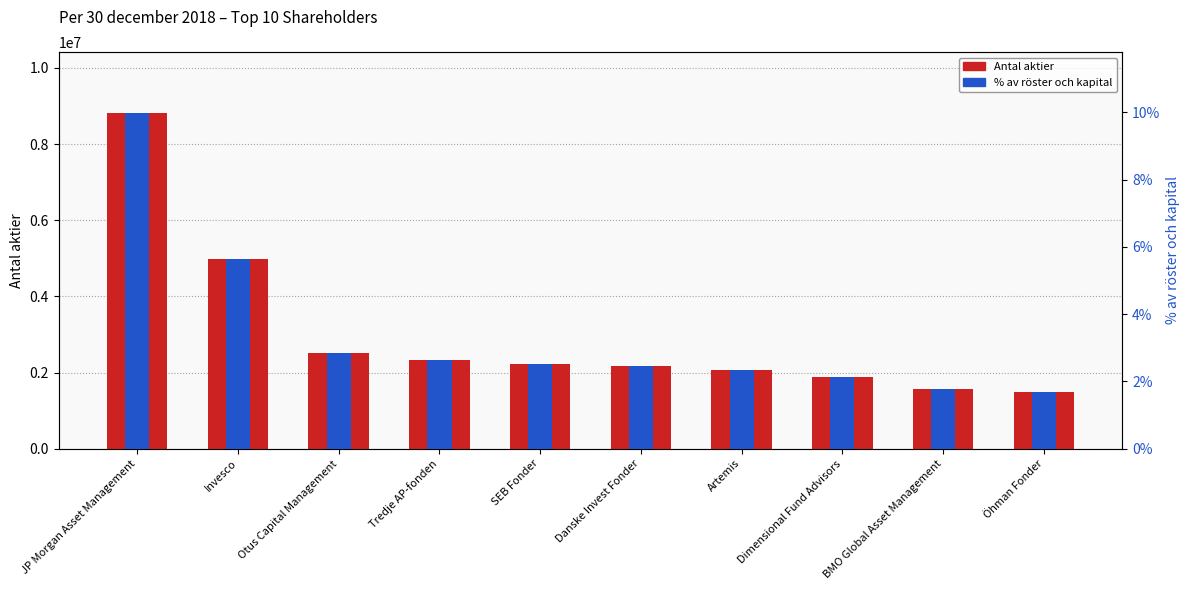

What is the maximum value for % av röster och kapital?

0.1